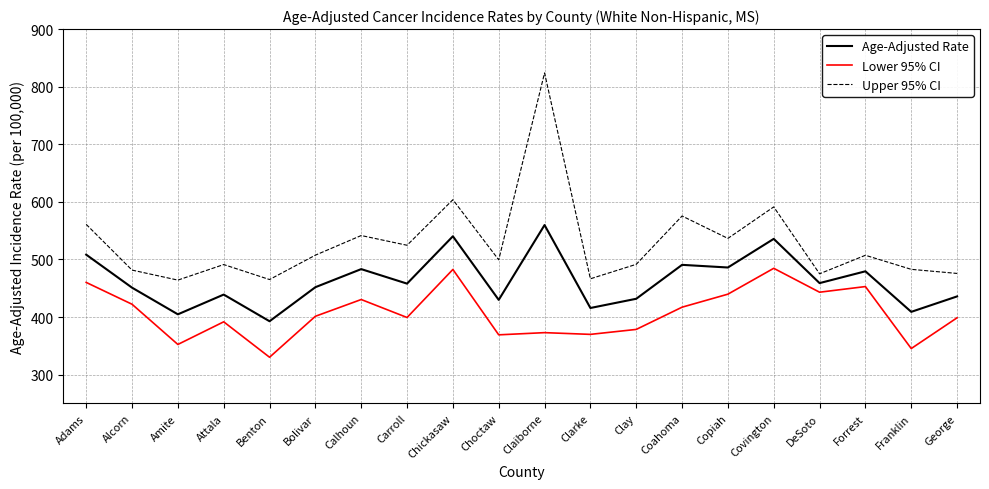

At which label does Age-Adjusted Rate first exceed 458?

Adams